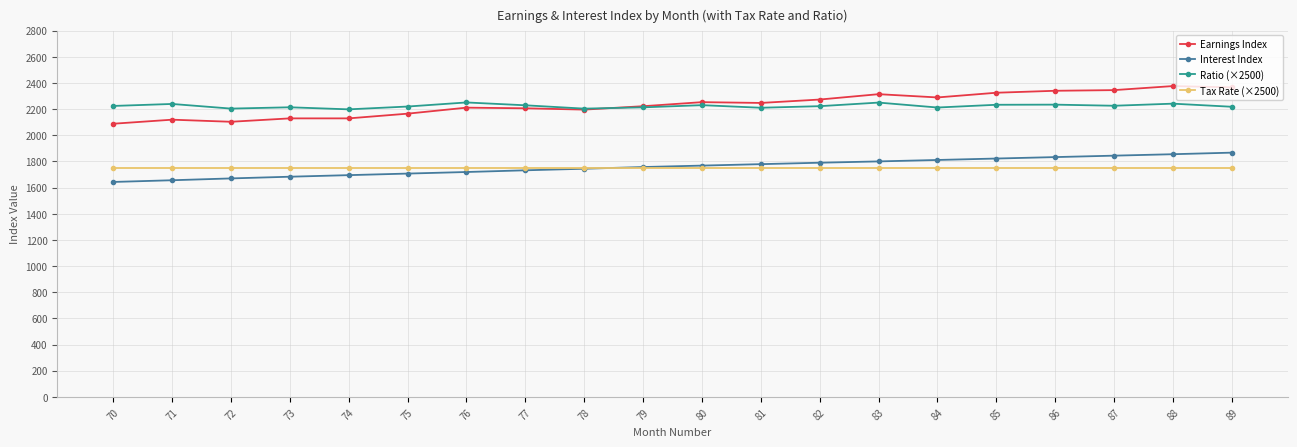

Which series has the largest range (max minus min)?

Earnings Index